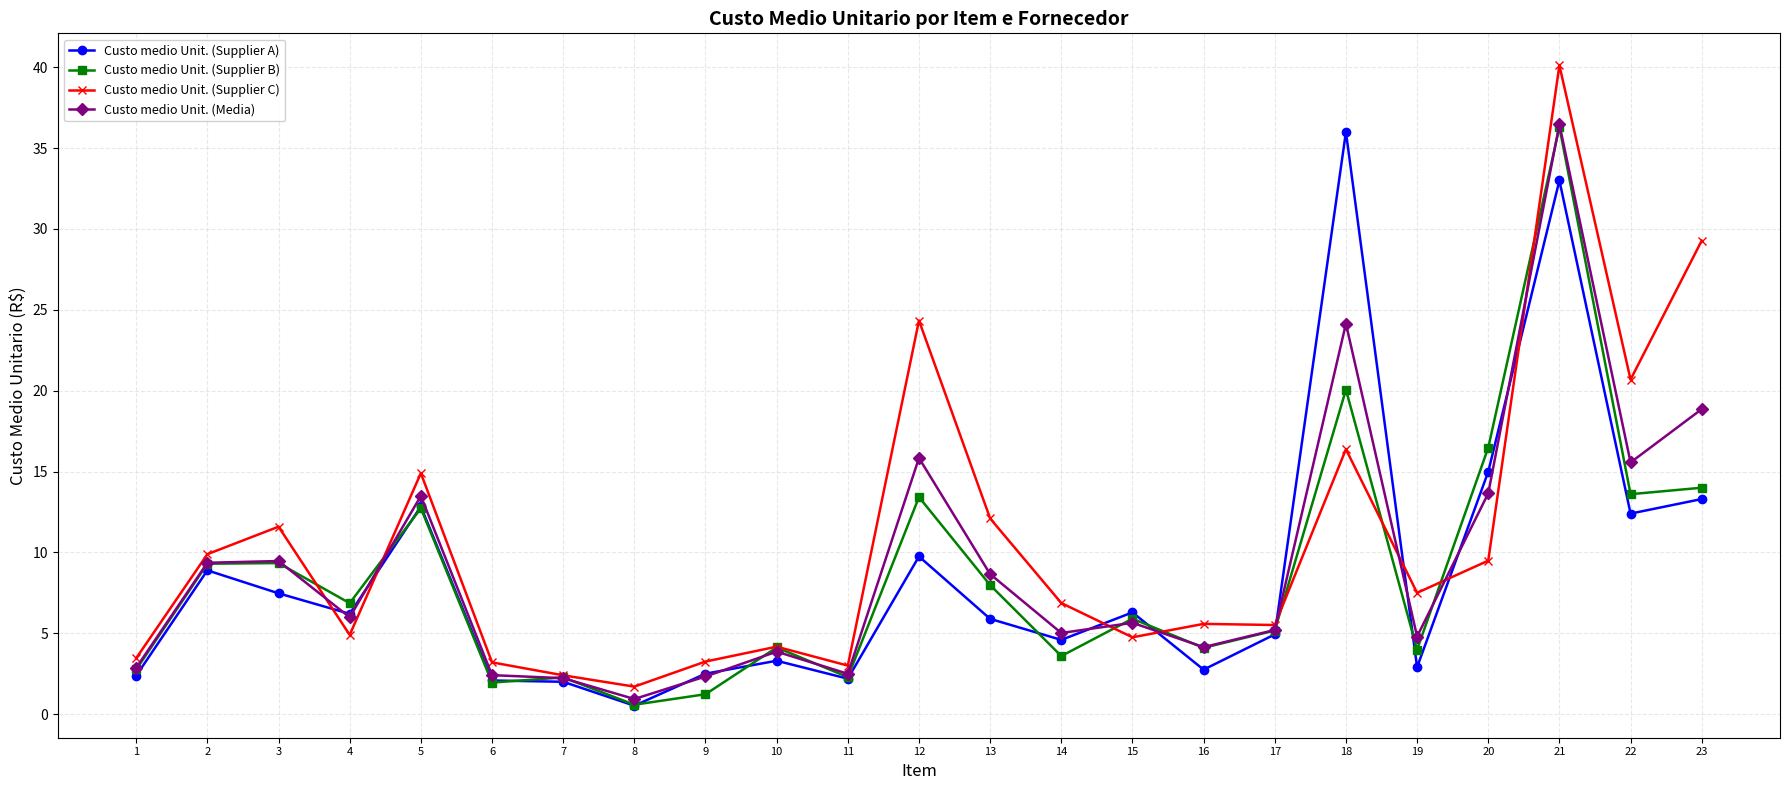

What is the difference between the highest and lowest values at 7?

0.4